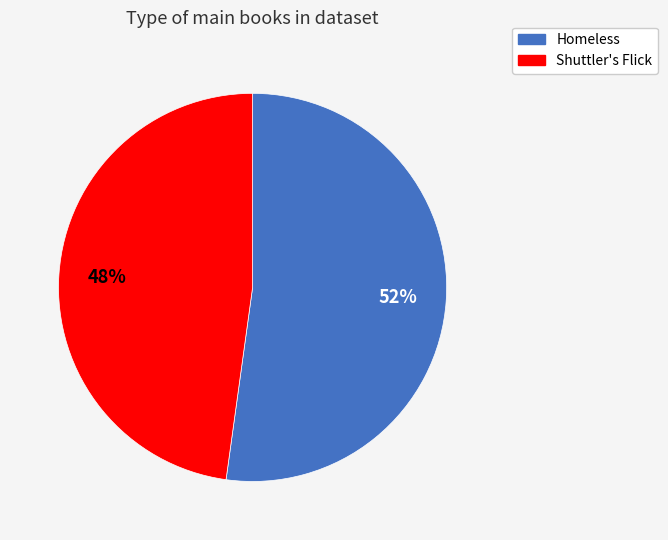

Is it true that Homeless is 52% of the pie?

True